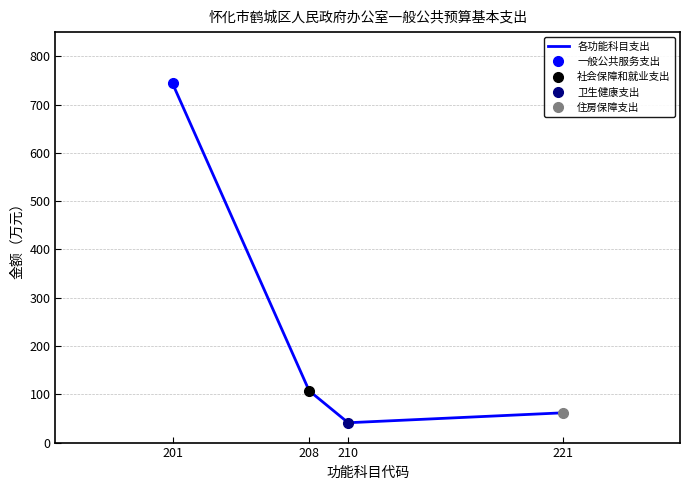

How many interior local valleys (lower than both neighbors) does the data have?

1